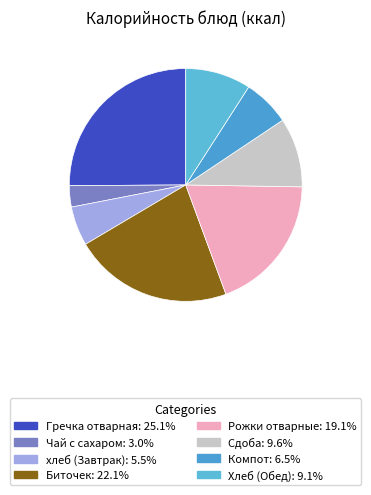

Does хлеб (Завтрак) account for over 50% of the chart?

No